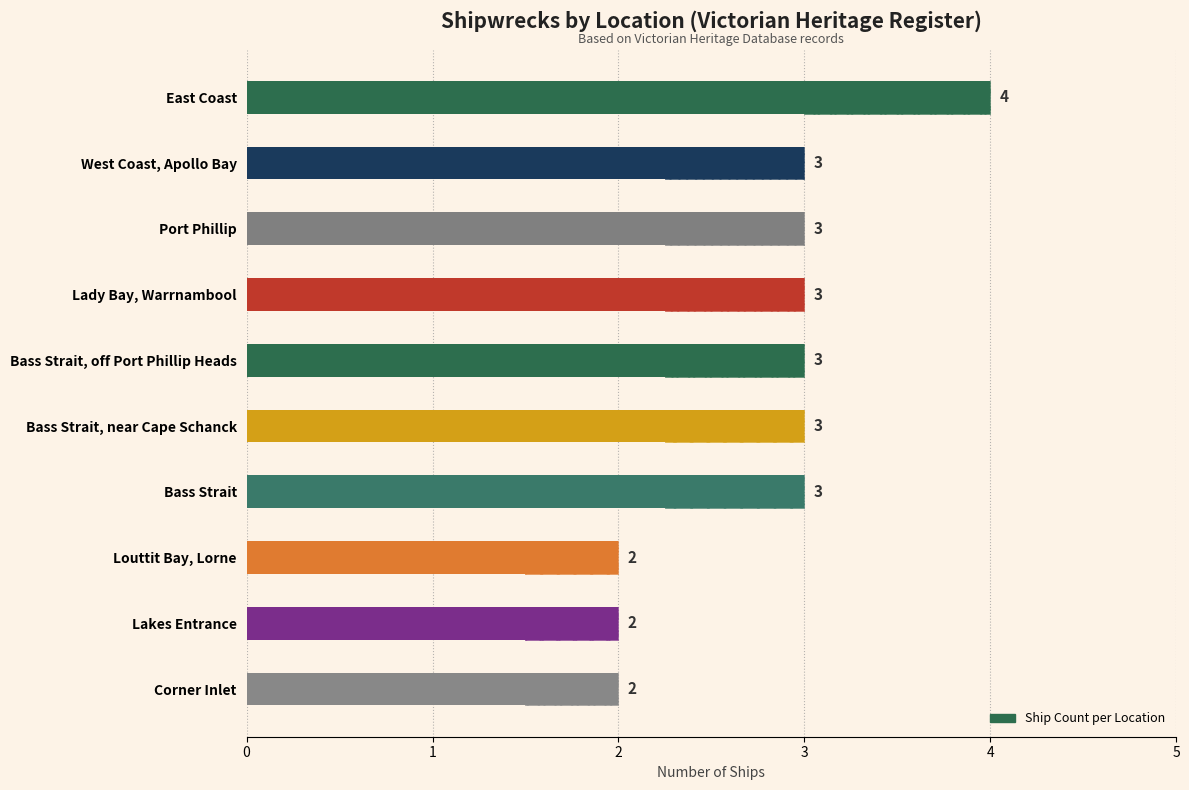

Reading left to right, what are all the values shown in this chart?

4	3	3	3	3	3	3	2	2	2